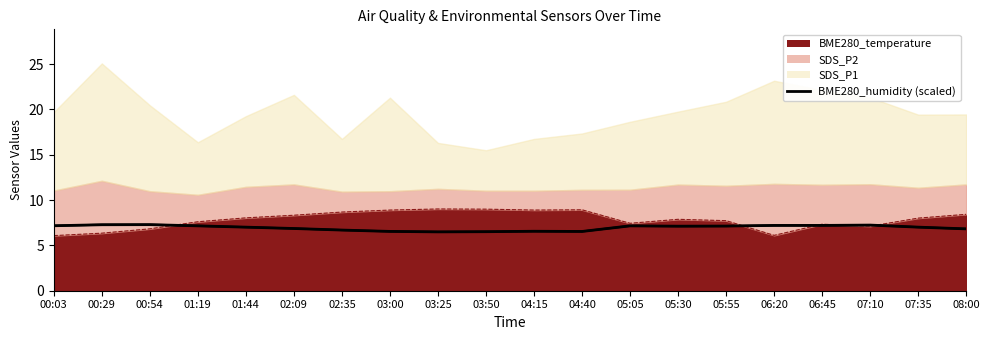

Rank the categories by value from lowest to highest.

03:25, 03:50, 04:40, 03:00, 04:15, 02:35, 08:00, 02:09, 01:44, 07:35, 05:30, 05:55, 05:05, 01:19, 00:03, 06:20, 06:45, 07:10, 00:29, 00:54